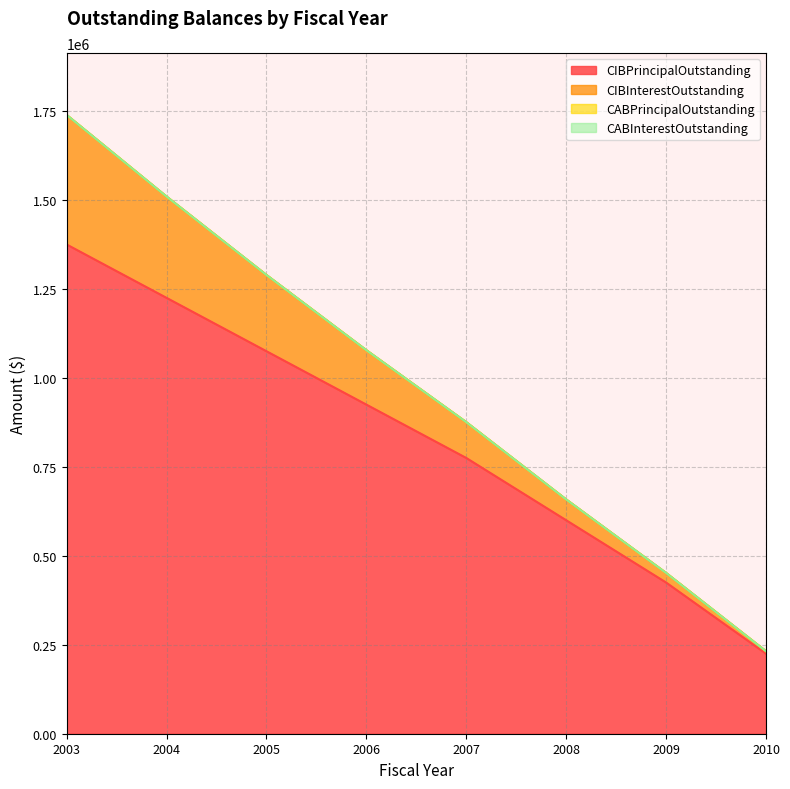

True or false: CIBInterestOutstanding has a value of 1520399.4 at 2007.

False